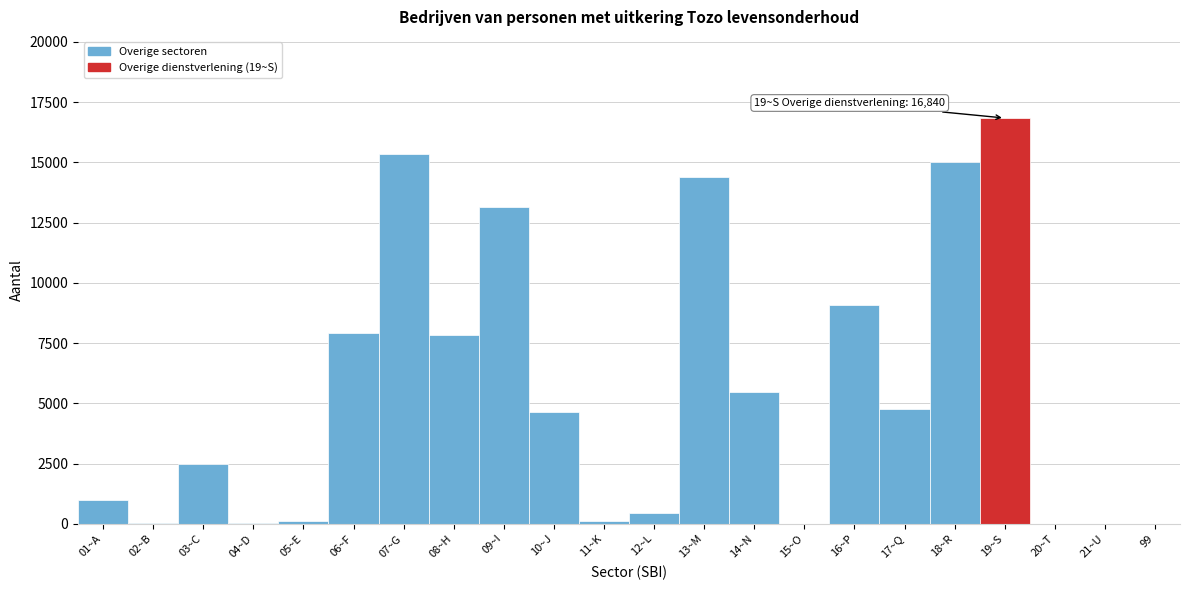

What is the change in value from 09~I to 19~S?

+3700